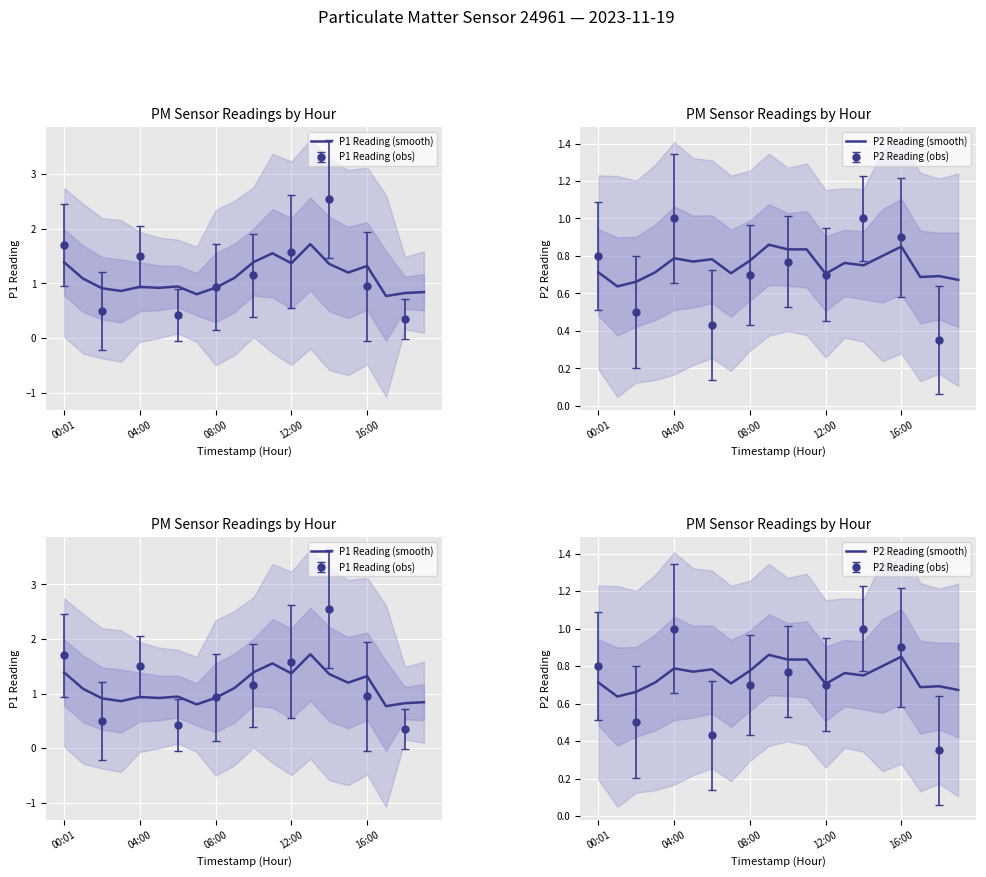

What is the total value across all series at 18?

1.5